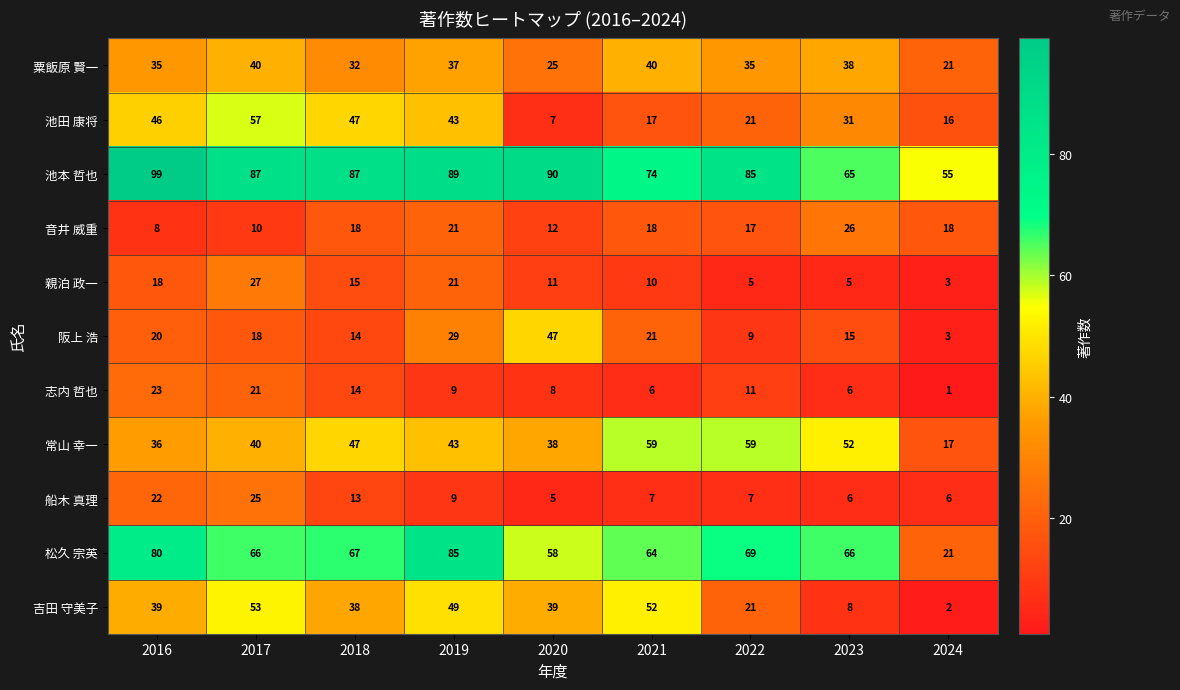

List the series in order of their peak value, lowest first.

志内 哲也, 船木 真理, 音井 威重, 親泊 政一, 粟飯原 賢一, 阪上 浩, 吉田 守美子, 池田 康将, 常山 幸一, 松久 宗英, 池本 哲也